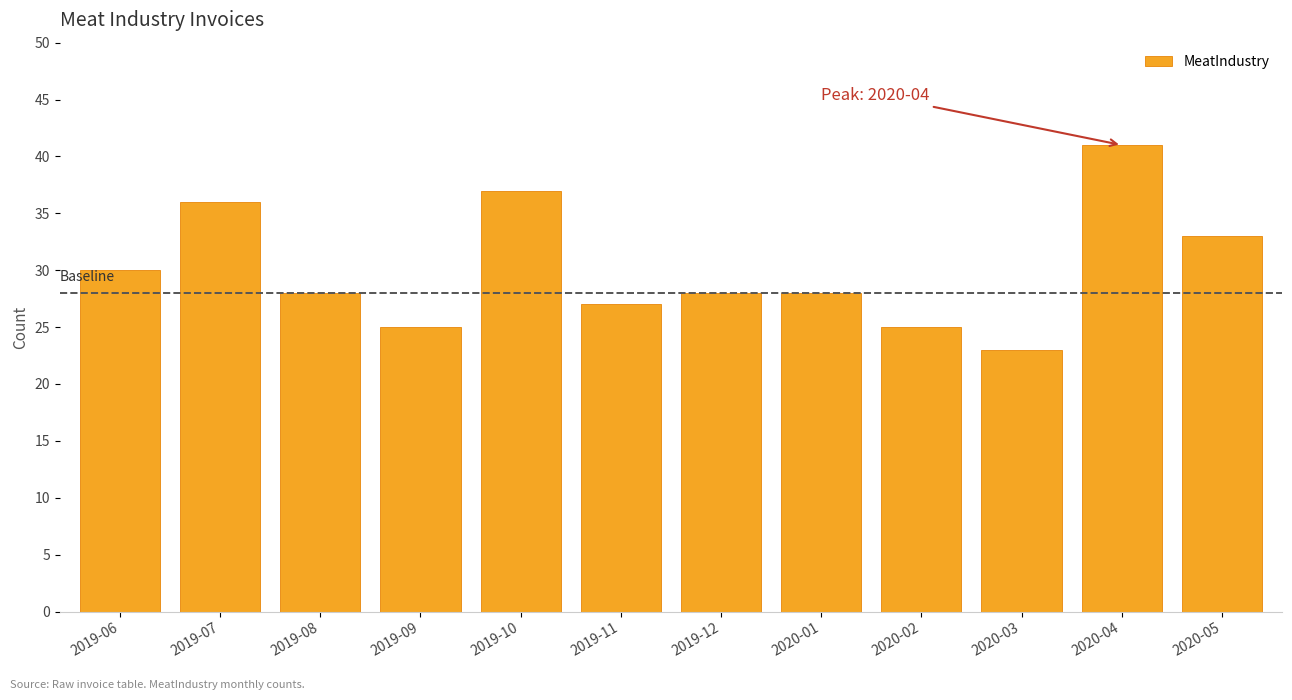

True or false: the data shows 17 at 2019-08.

False